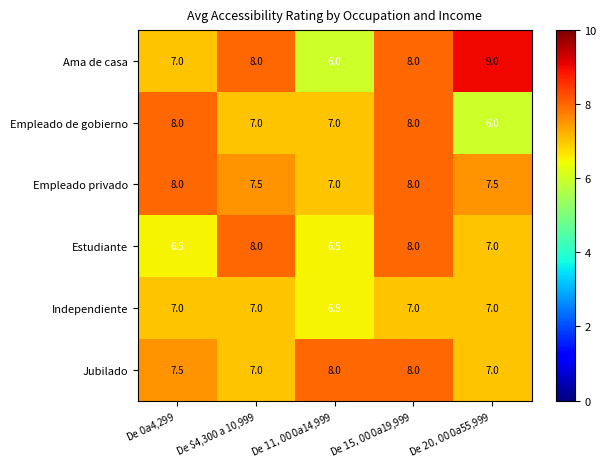

What is the difference between the second highest and second lowest values in the Estudiante series?

1.5